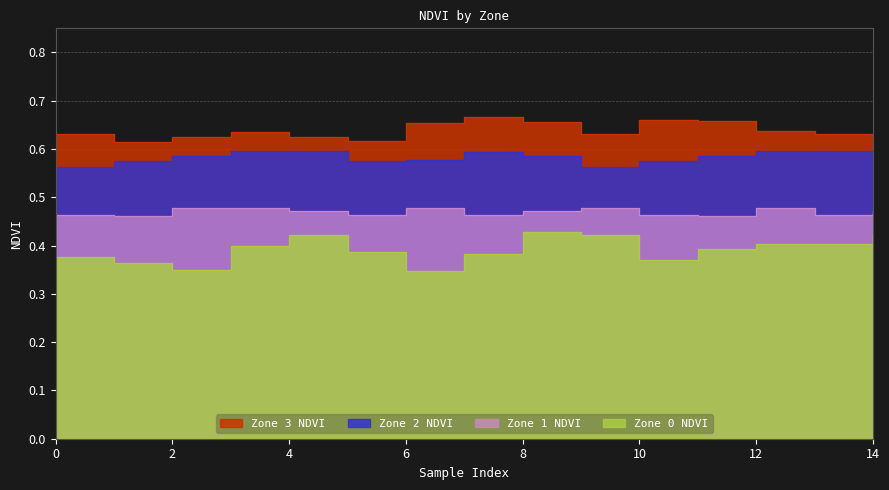

What is the average value of the Zone 0 NDVI series?

0.4